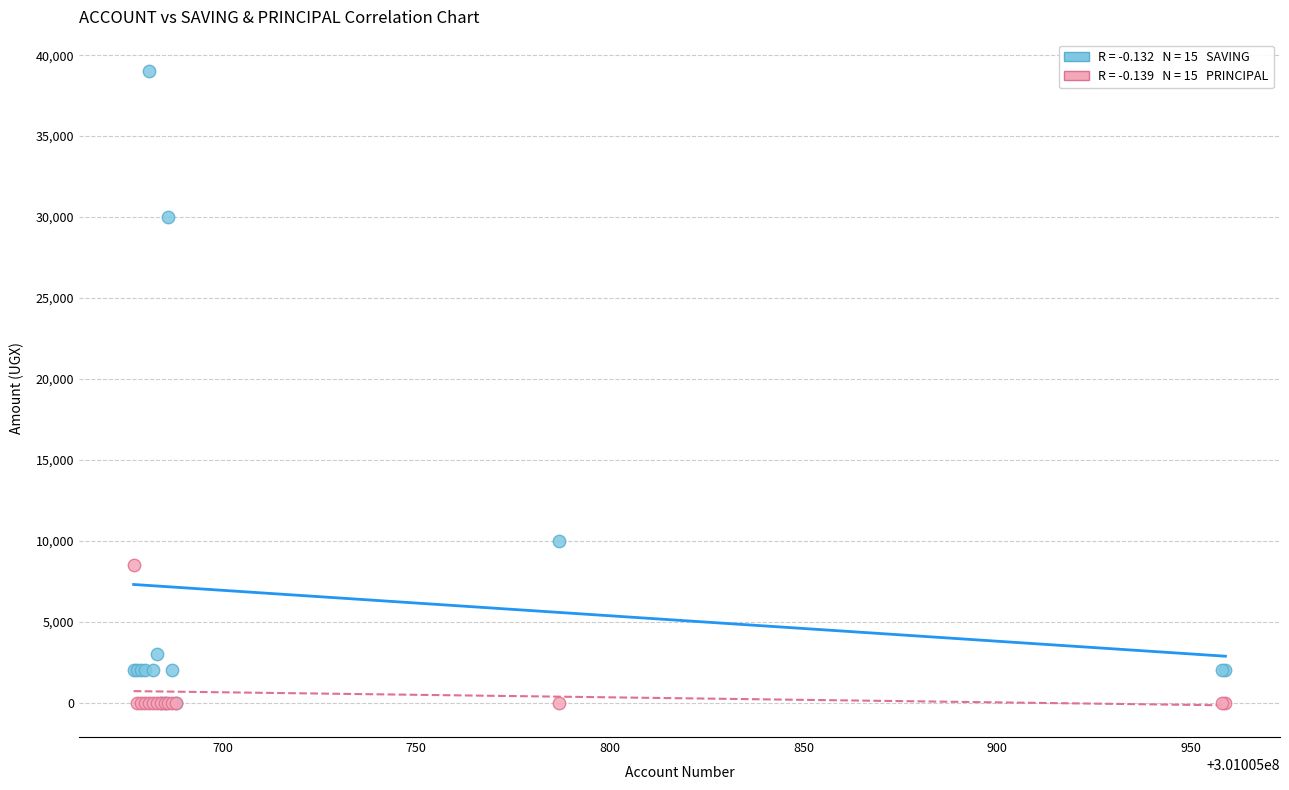

Across all series, what Y value is closest to 19500?

10000